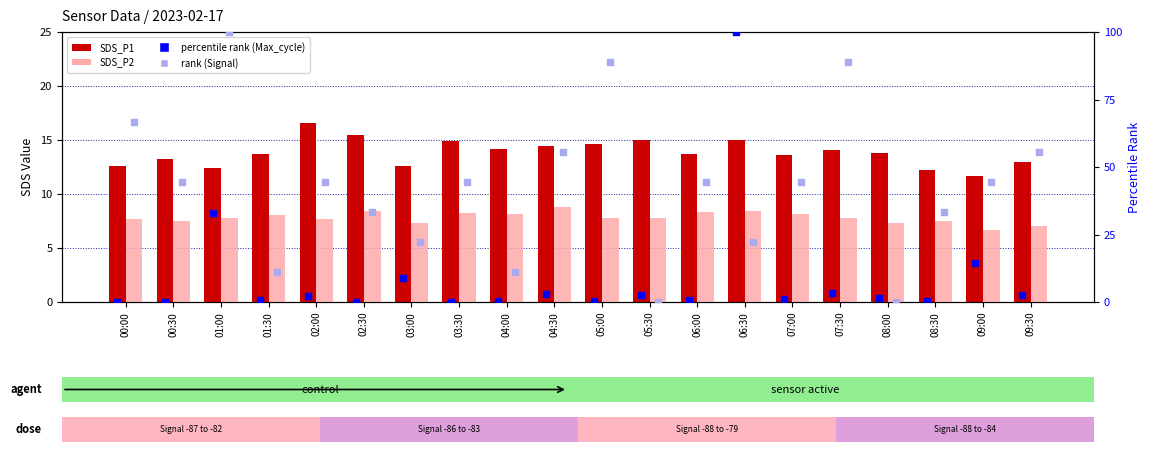

At which category is the sum across all series the highest?

01:00